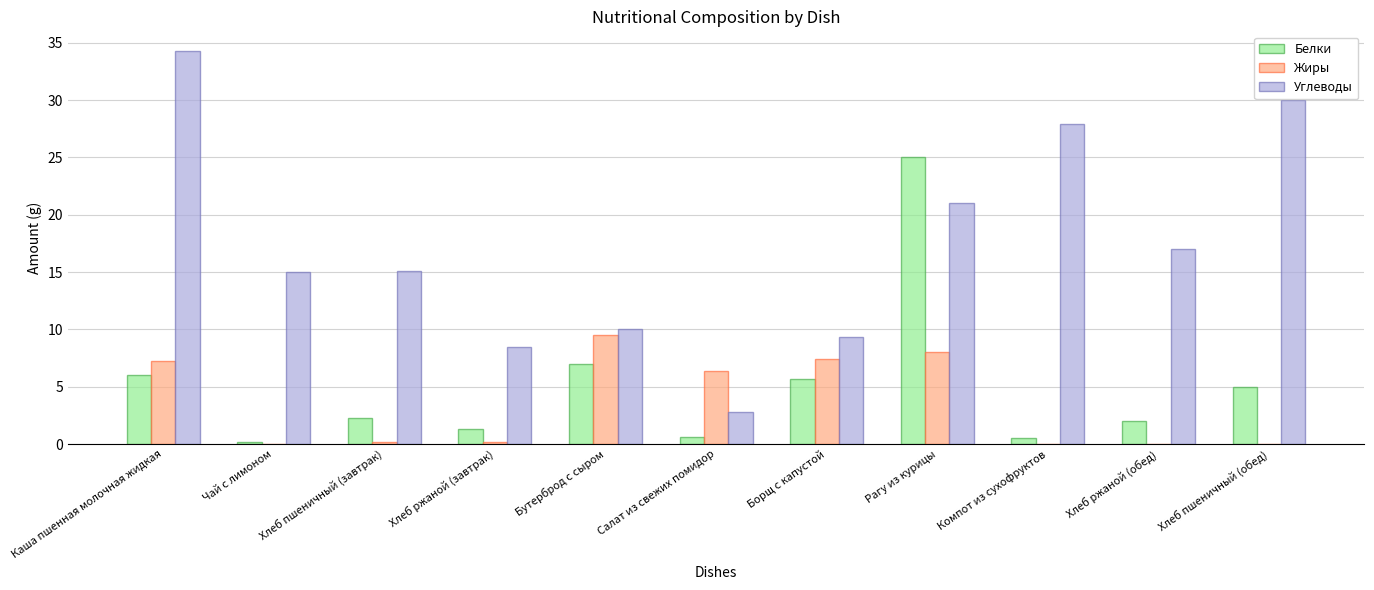

Is it true that Жиры equals 7.3 at Каша пшенная молочная жидкая?

True